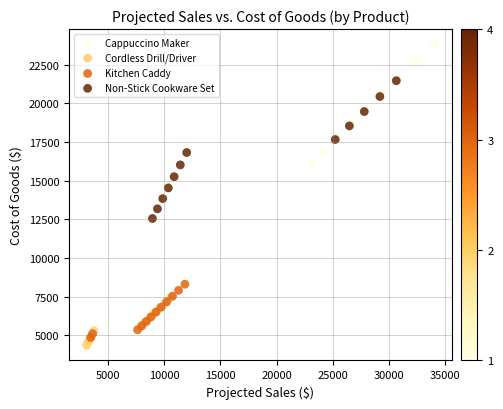

Which series reaches the minimum Y coordinate?

Cordless Drill/Driver